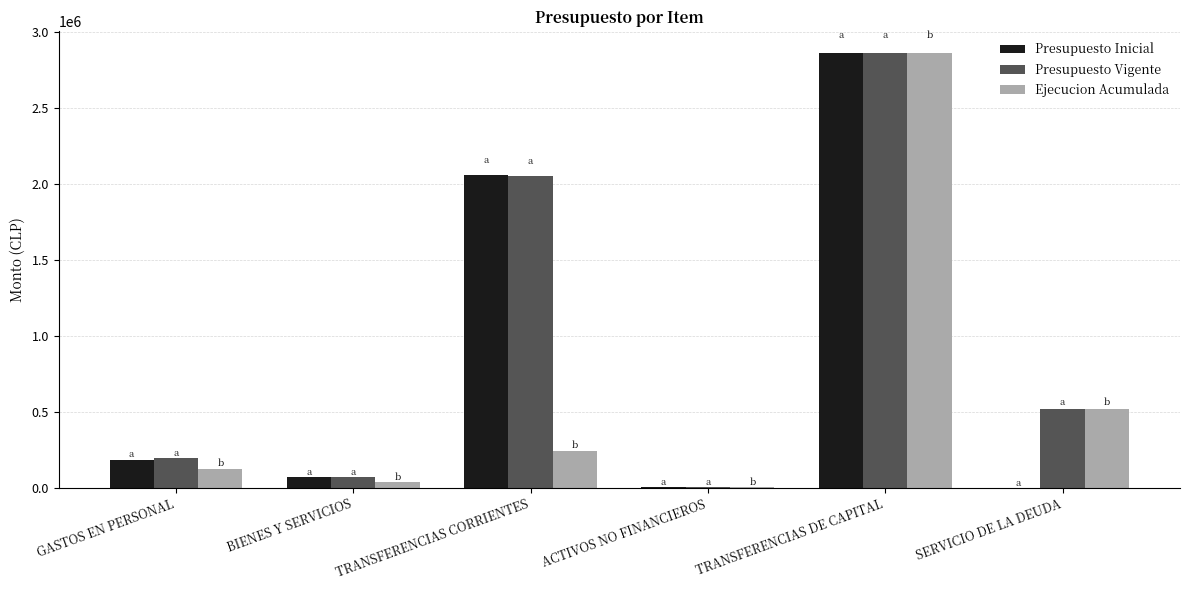

What is the maximum value shown in the chart?

2863400